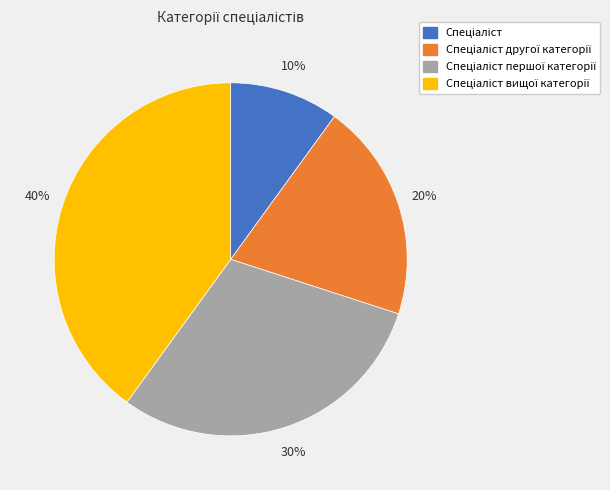

Does any single category account for the majority?

No